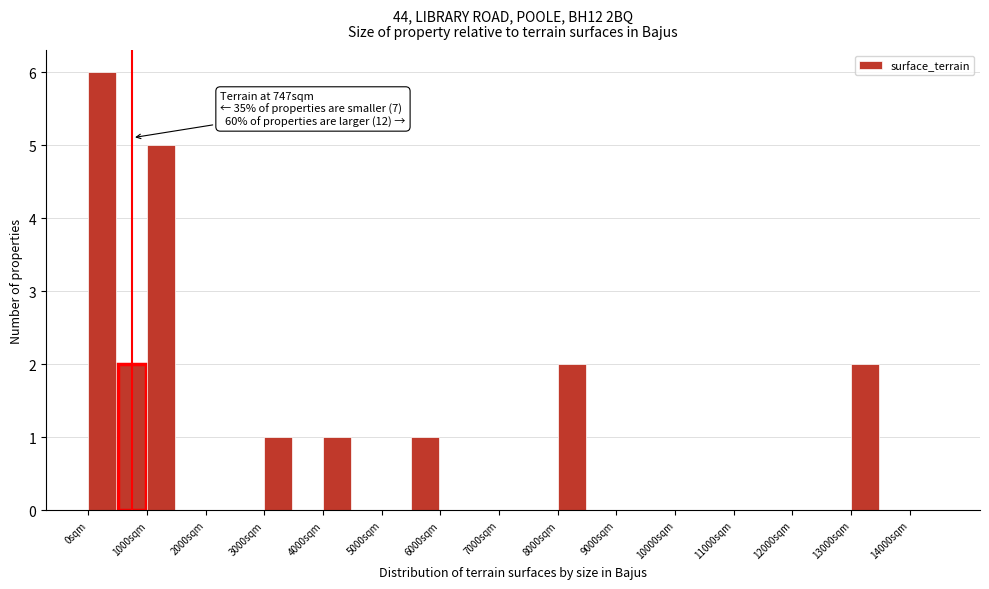

Over which range of the x-axis is the bar tallest?

0 to 500